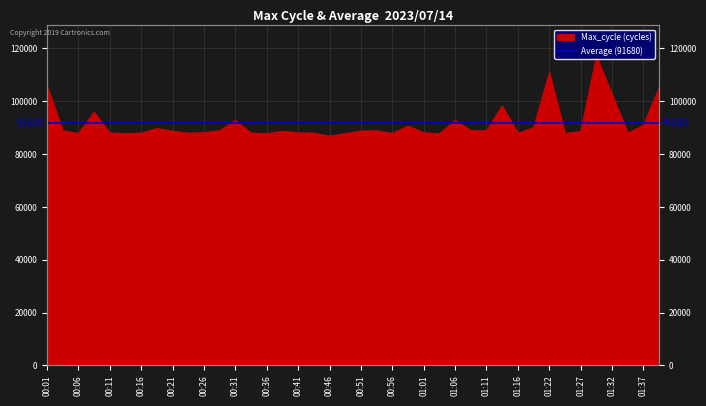

How many values are below 88723?

20